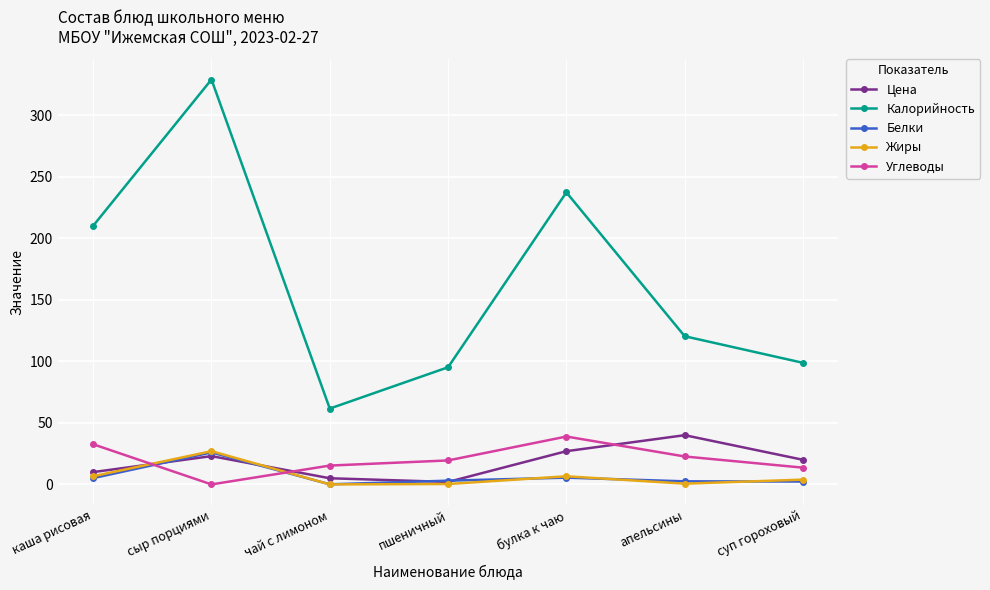

Is this an area chart (filled region under the line)?

No